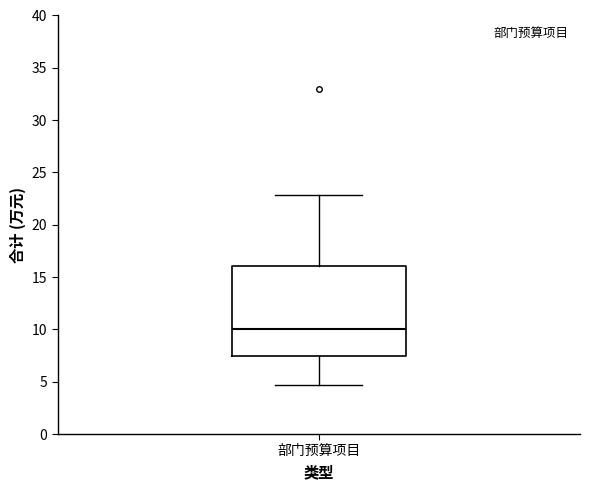

Where does the upper whisker of the box for 部门预算项目 end on the y-axis? The values are not printed on the chart, so give them approximately, as read against the axis.

23.0